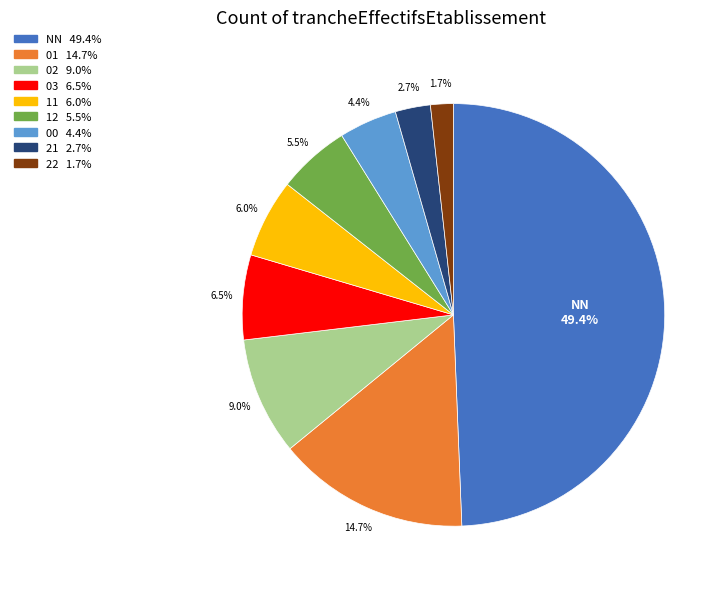

How many segments does this pie chart have?

9